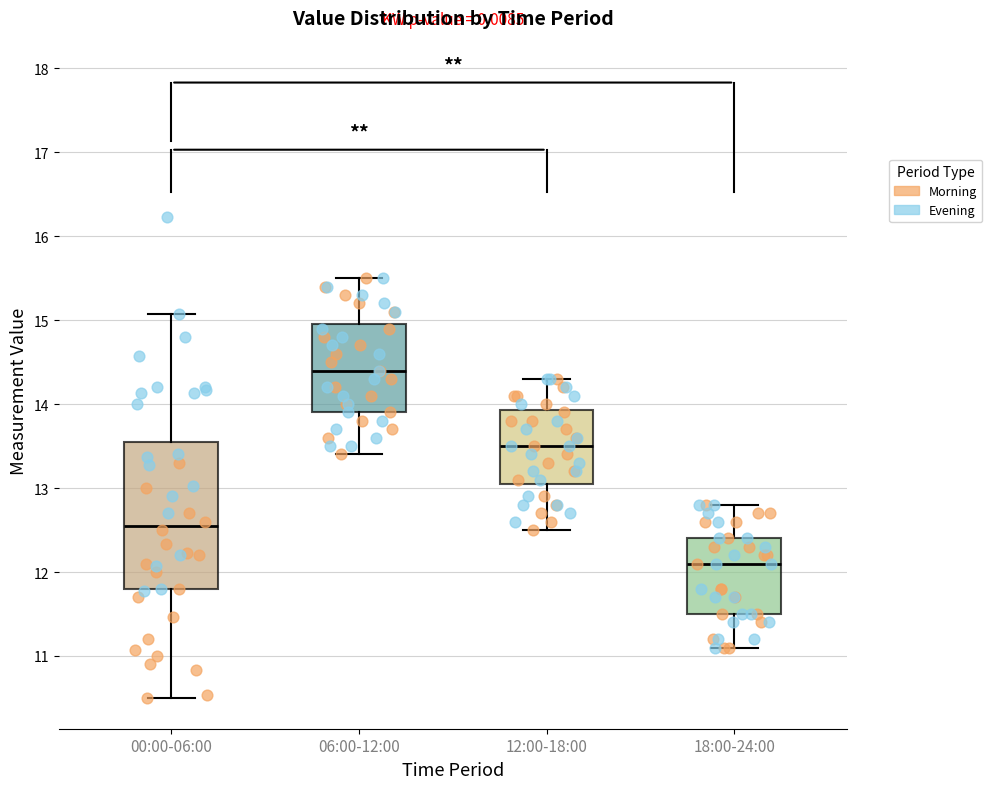

Where does the upper whisker of the box for 00:00-06:00 end on the y-axis? The values are not printed on the chart, so give them approximately, as read against the axis.

15.1